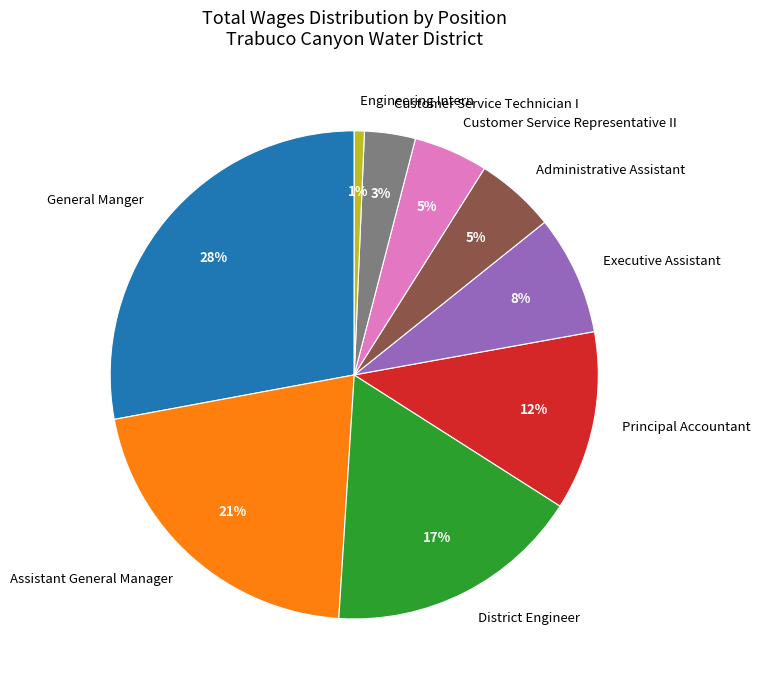

Do District Engineer and Executive Assistant together represent more than half of the pie?

No